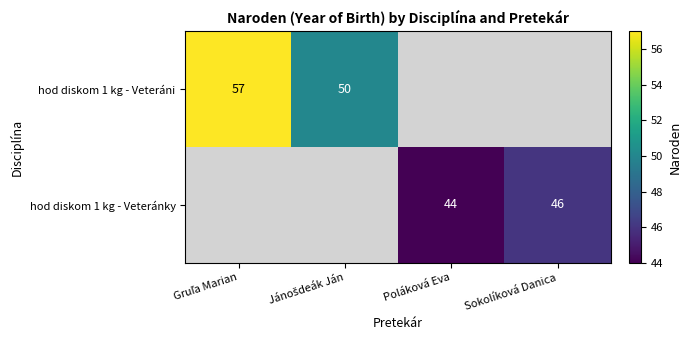

The hod diskom 1 kg - Veteránky series shows 44 at Poláková Eva. True or false?

True